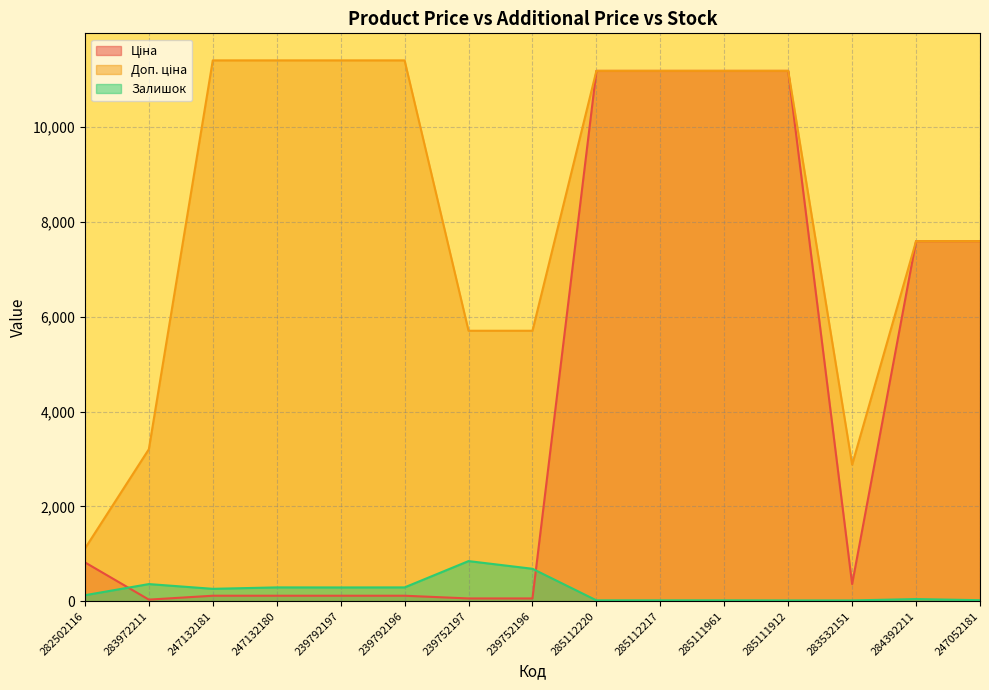

Between 283972211 and 285112220, which series saw the biggest shift?

Ціна